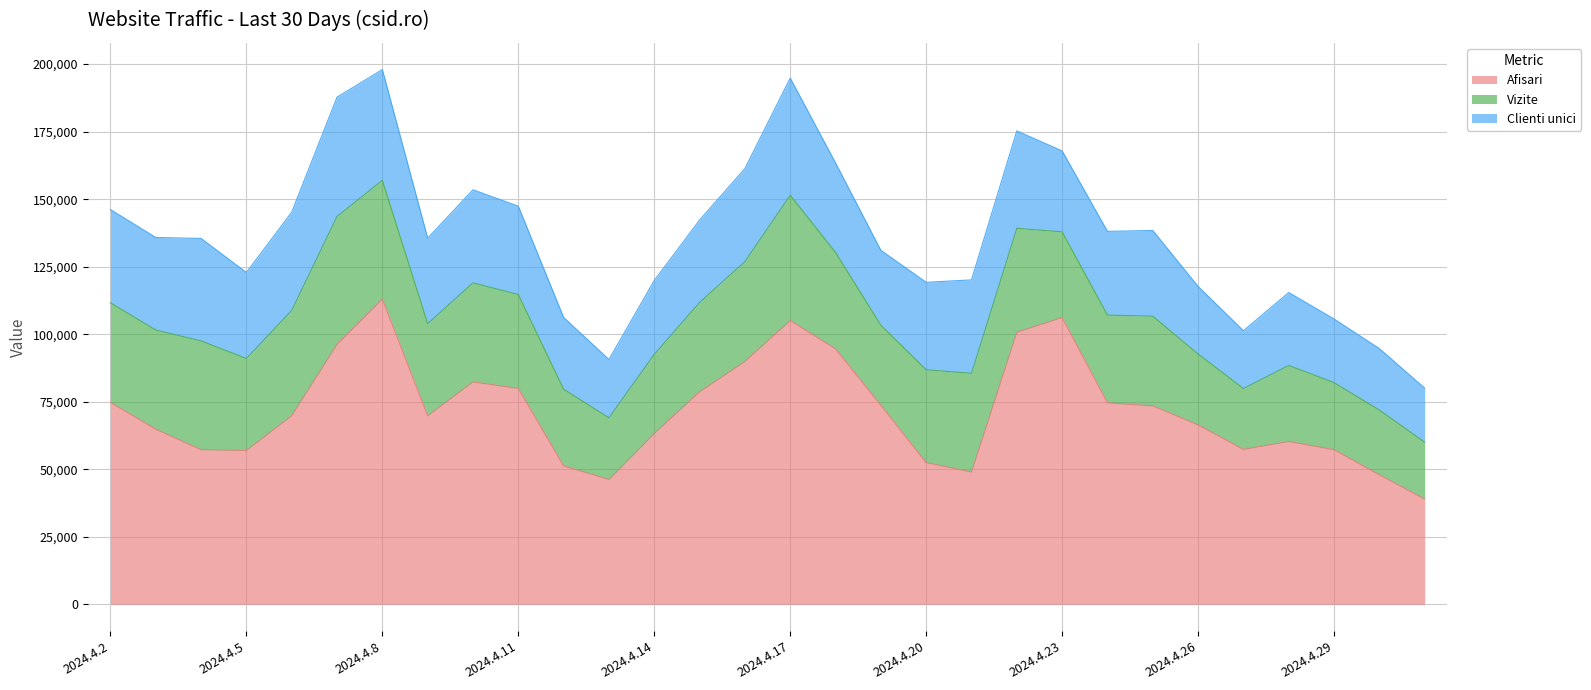

Which series changed the most between 2024.4.10 and 2024.4.23?

Afisari